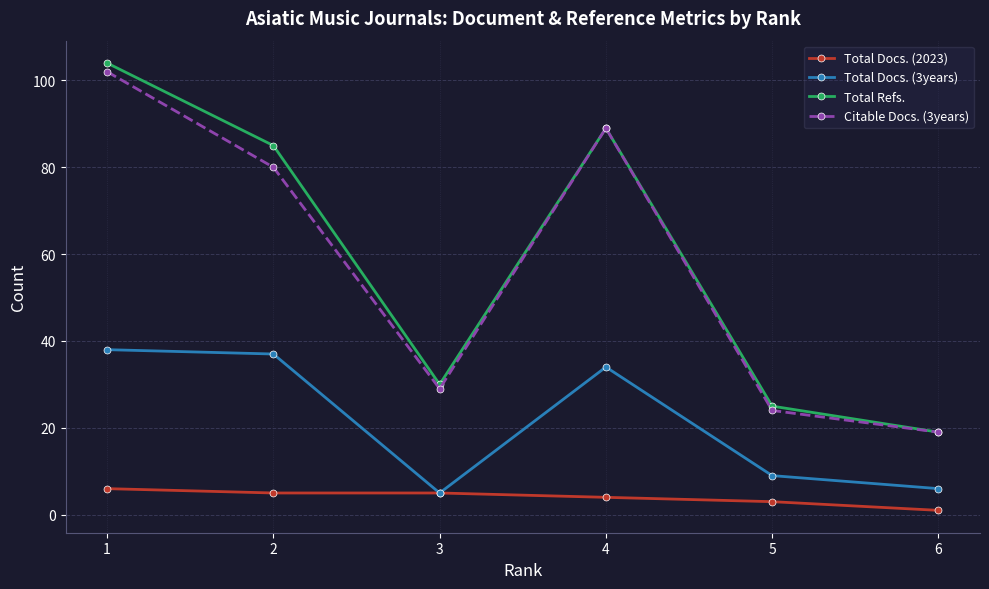

What is the approximate value of Total Docs. (3years) at 1?

38